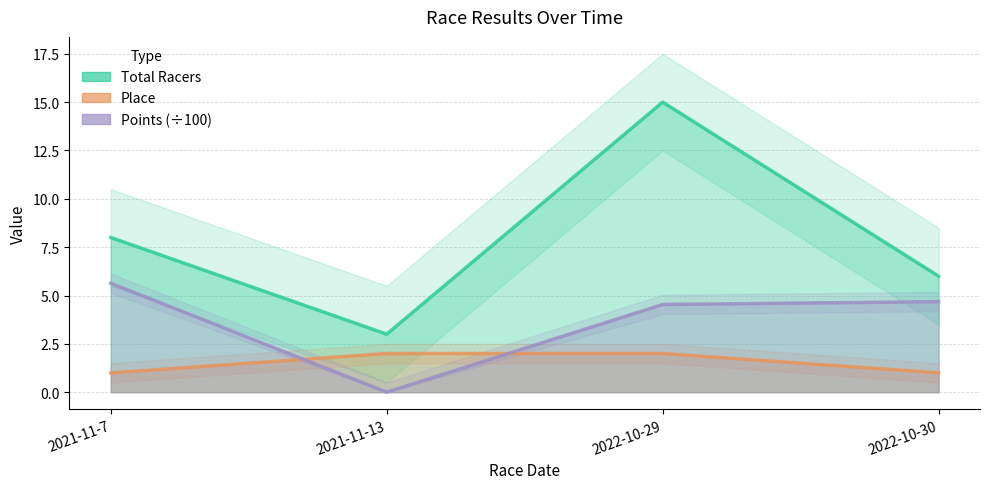

Count the Place values in the range 1 to 2.

4